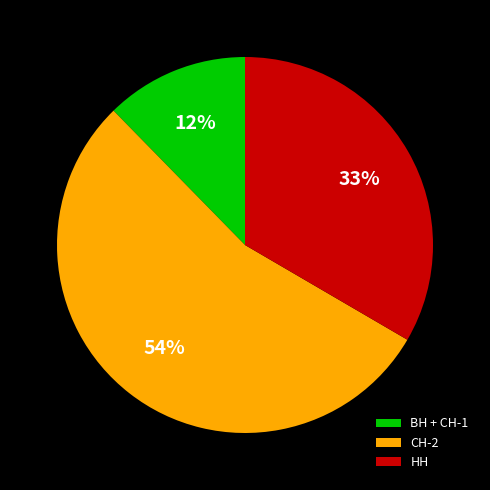

What is the ratio of the value at ВН + СН-1 to the value at НН?

0.4